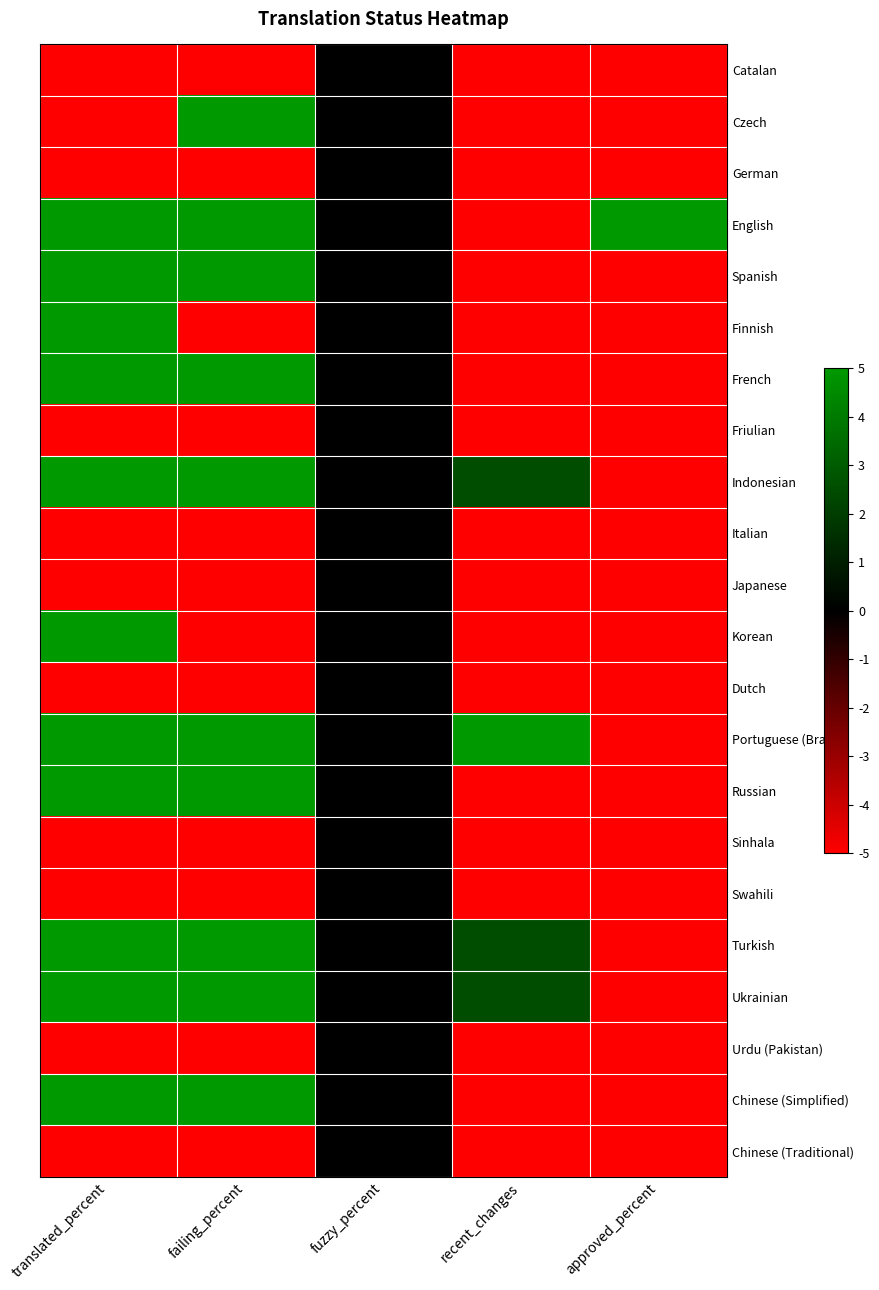

At translated_percent, list the series in order from smallest to largest.

Catalan, Czech, German, Friulian, Italian, Japanese, Dutch, Sinhala, Swahili, Urdu (Pakistan), Chinese (Traditional), English, Spanish, Finnish, French, Indonesian, Korean, Portuguese (Brazil), Russian, Turkish, Ukrainian, Chinese (Simplified)